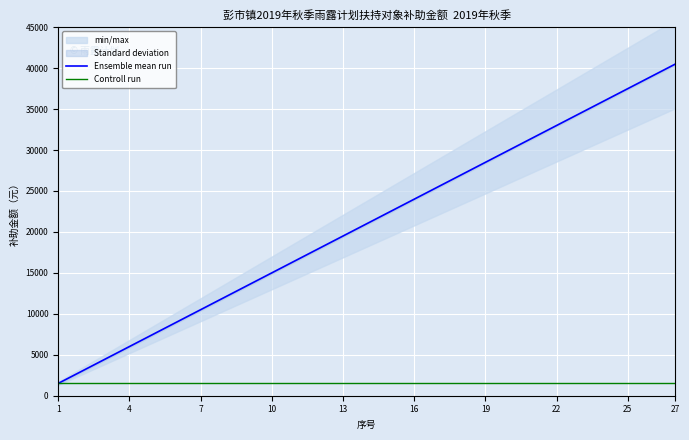

At 16, list the series in order from largest to smallest.

Ensemble mean run, Controll run